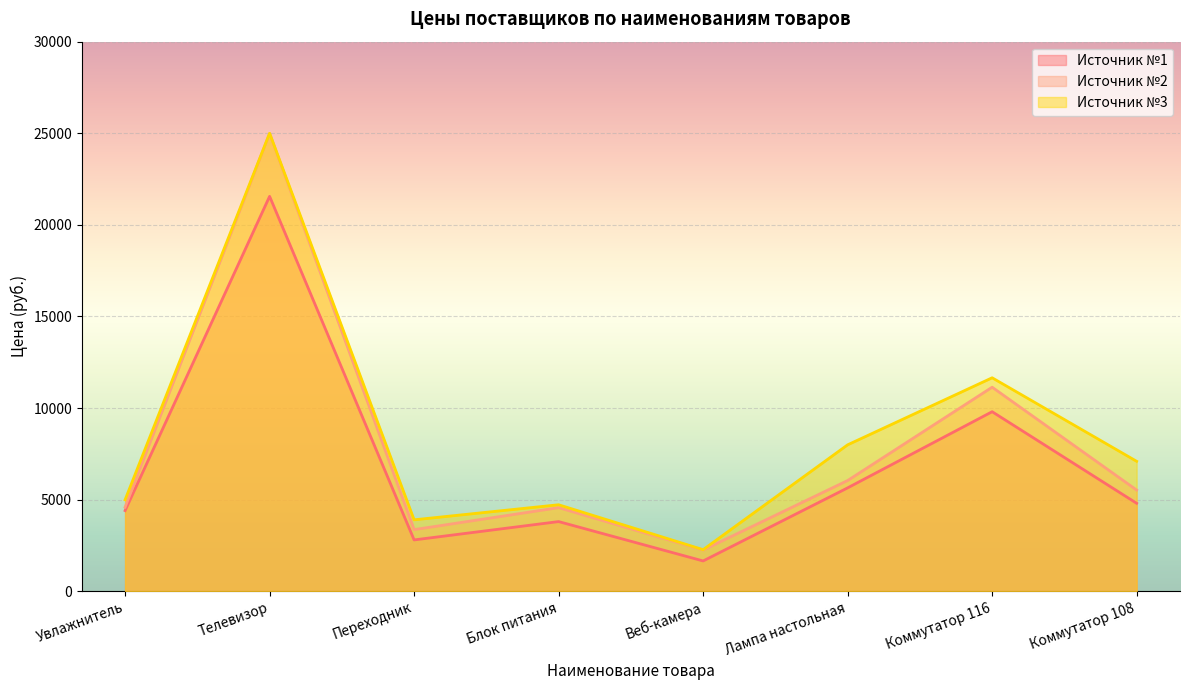

Reading left to right, extract all data points from this chart.

Источник №1: Увлажнитель=4399	Телевизор=21555	Переходник=2798	Блок питания=3799	Веб-камера=1650	Лампа настольная=5640	Коммутатор 116=9798	Коммутатор 108=4798
Источник №2: Увлажнитель=4590	Телевизор=24990	Переходник=3360	Блок питания=4560	Веб-камера=2246	Лампа настольная=6040	Коммутатор 116=11136	Коммутатор 108=5520
Источник №3: Увлажнитель=4990	Телевизор=24999	Переходник=3896	Блок питания=4718	Веб-камера=2266	Лампа настольная=7990	Коммутатор 116=11650	Коммутатор 108=7090